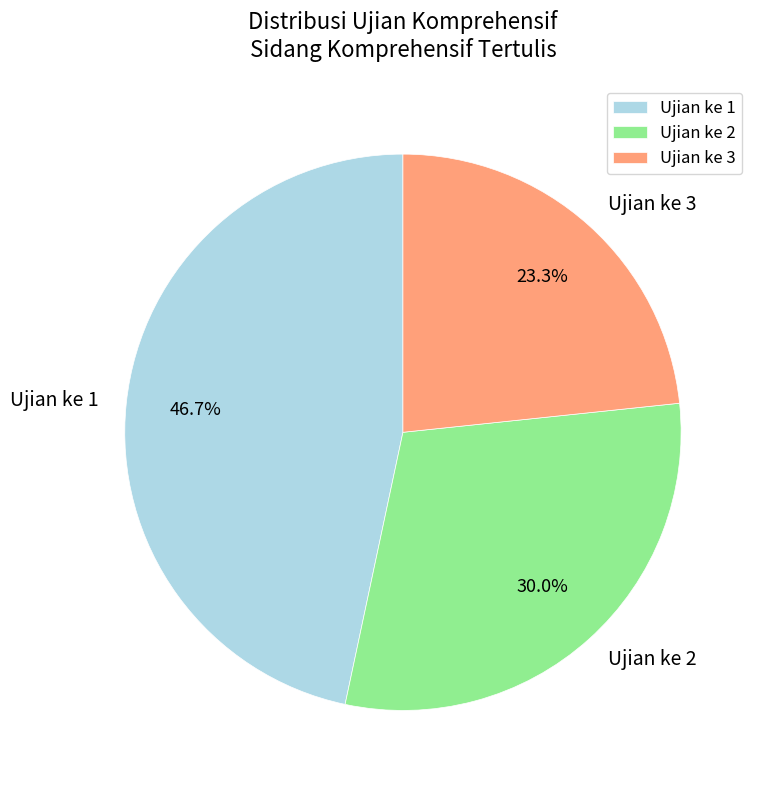

To the nearest percent, what is the average slice percentage?

33%